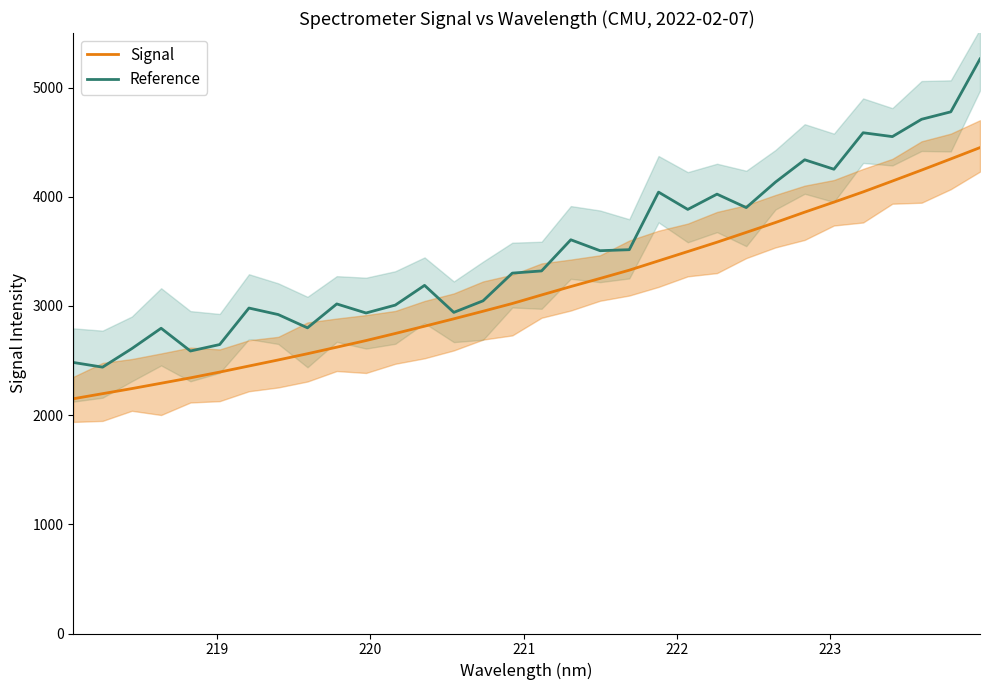

What is the highest value of the Reference series?

5262.4